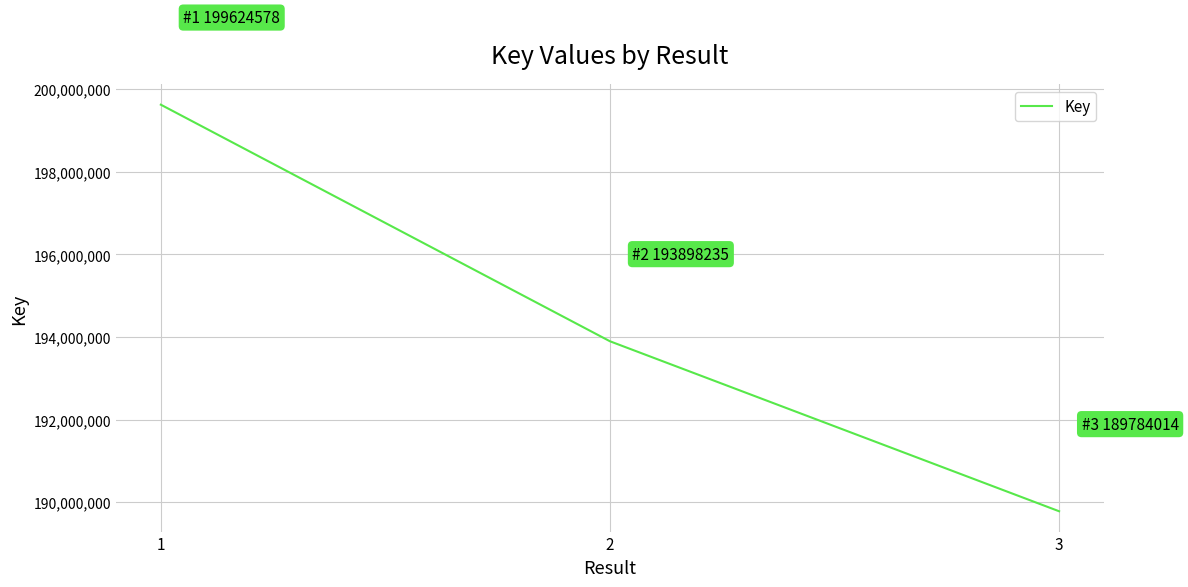

How many lines are shown in the chart?

1